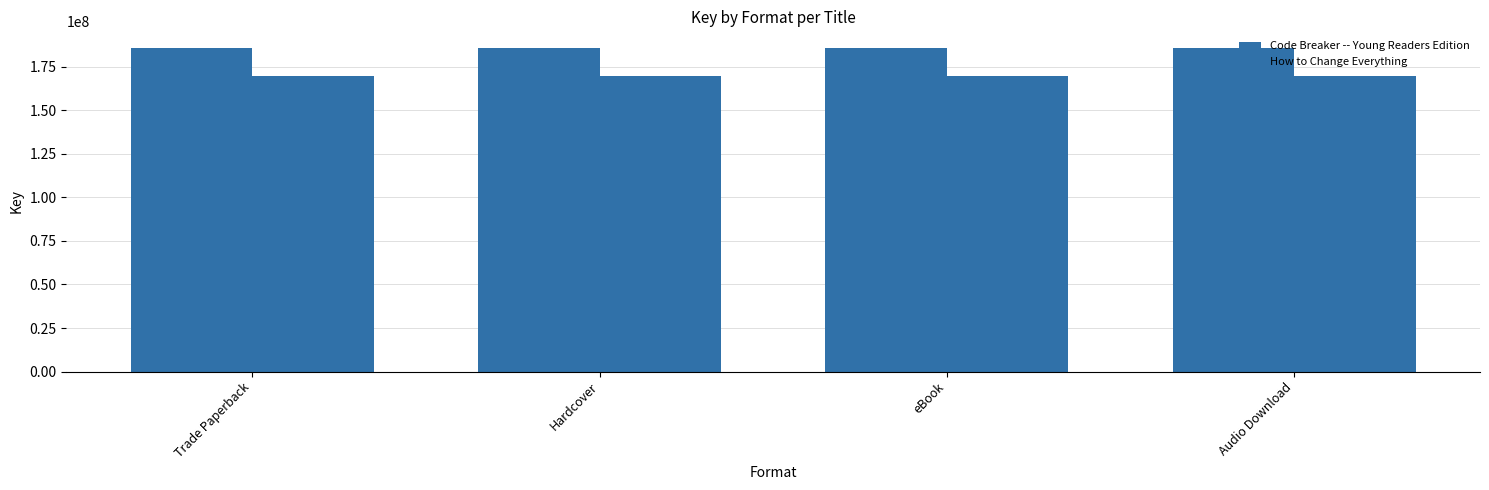

At which category is the sum across all series the highest?

Trade Paperback